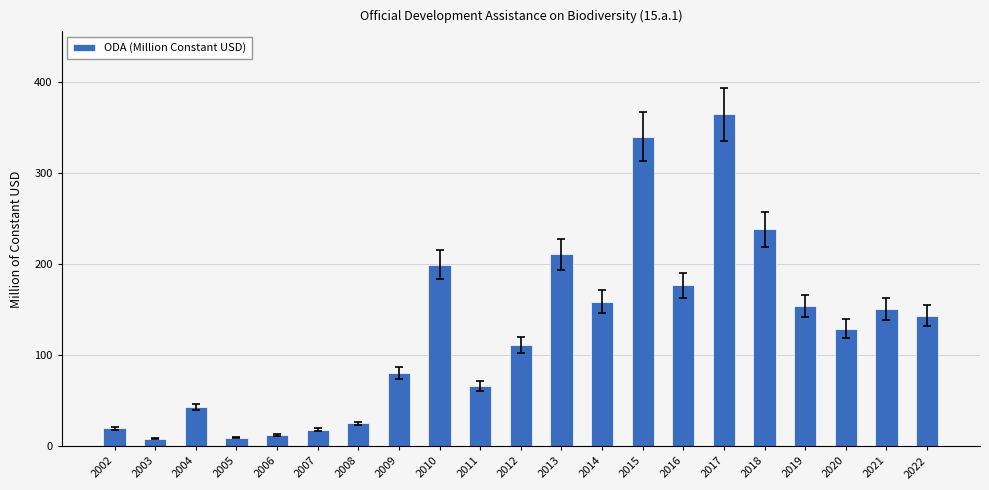

Is it true that the value at 2020 is 129.0?

True